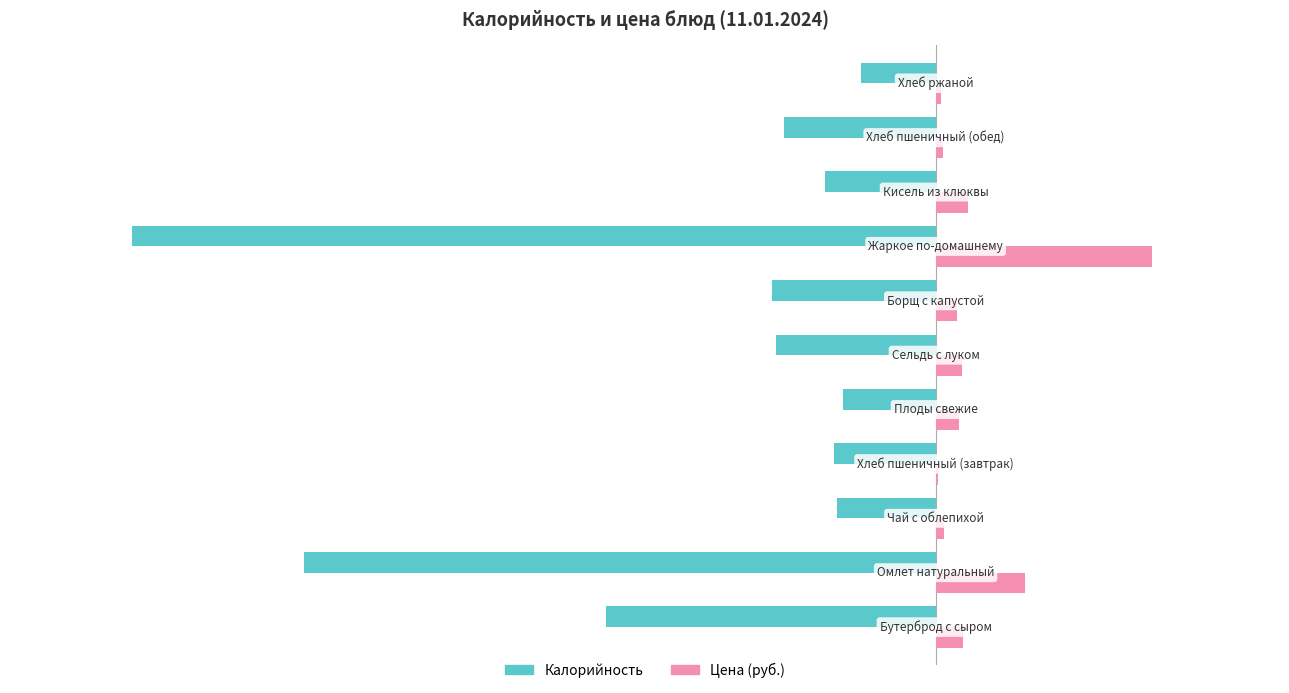

Which series has the largest total across all categories?

Цена (руб.)